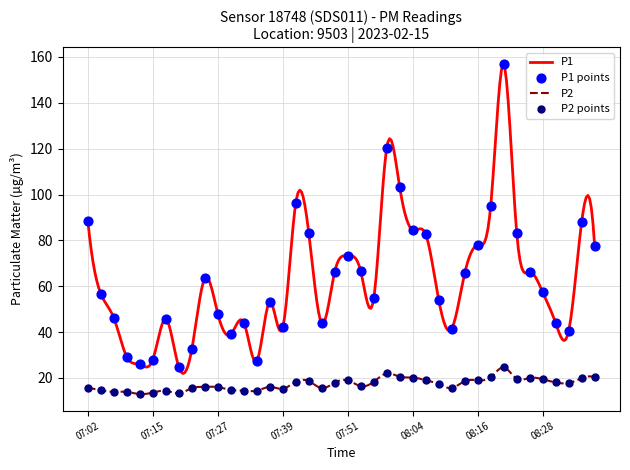

Which series has the largest Y range (max minus min)?

P1